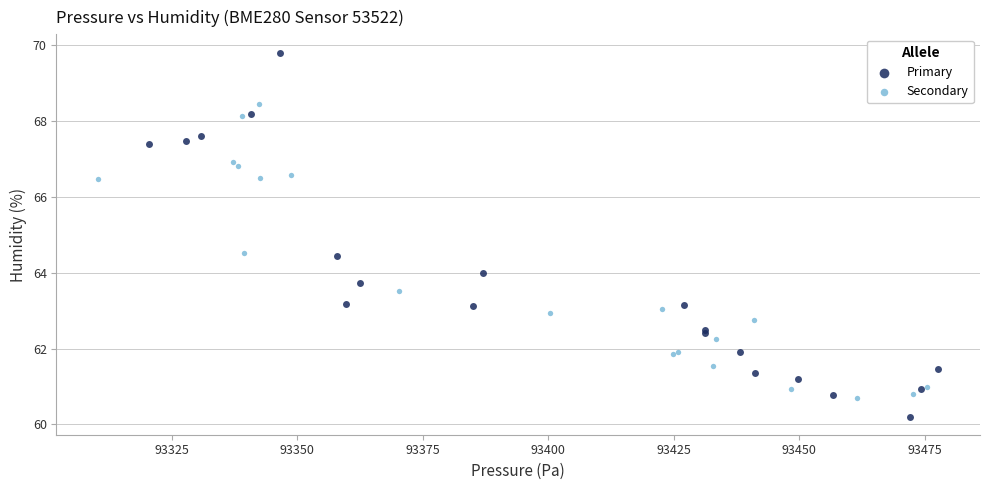

Which series contains the lowest Y value?

Primary